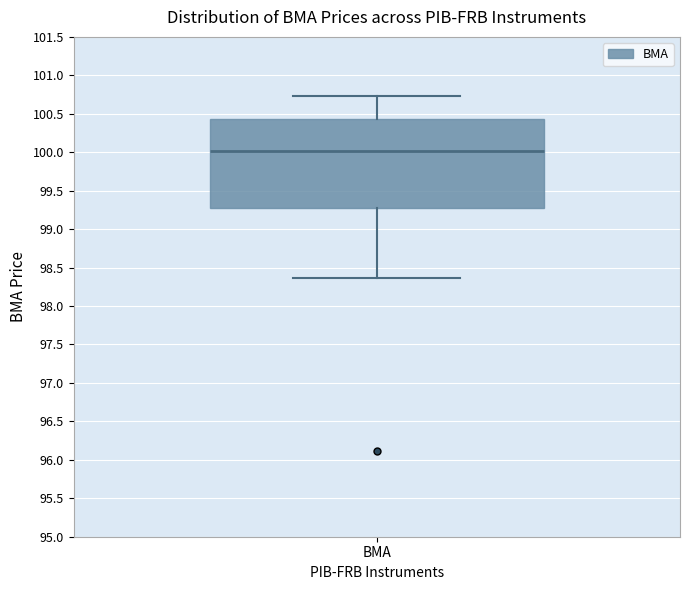

Transcribe this box plot: give where the median line is, the range the box spans, and where the two whiskers end, as read against the y-axis. The values are not printed on the chart, so give them approximately, as read against the axis.

median 100.00, box 99.30 to 100.45, whiskers 98.35 to 100.75